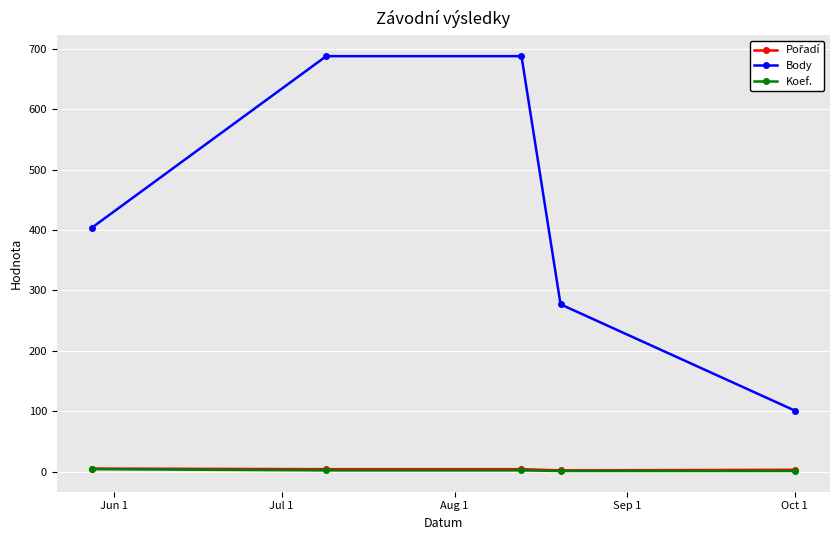

What is the minimum value for Body?

101